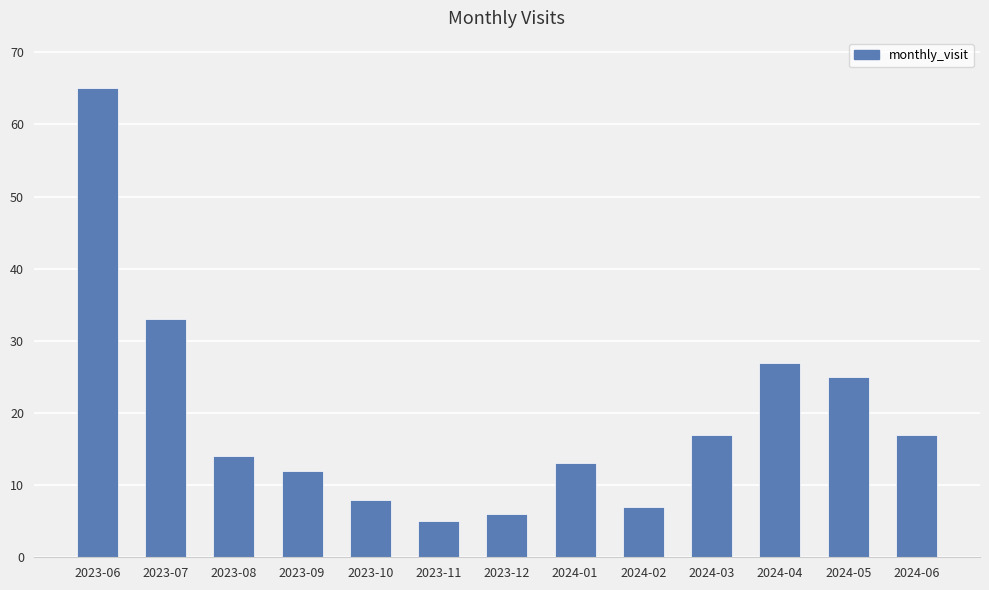

Which label corresponds to the largest value in the chart?

2023-06